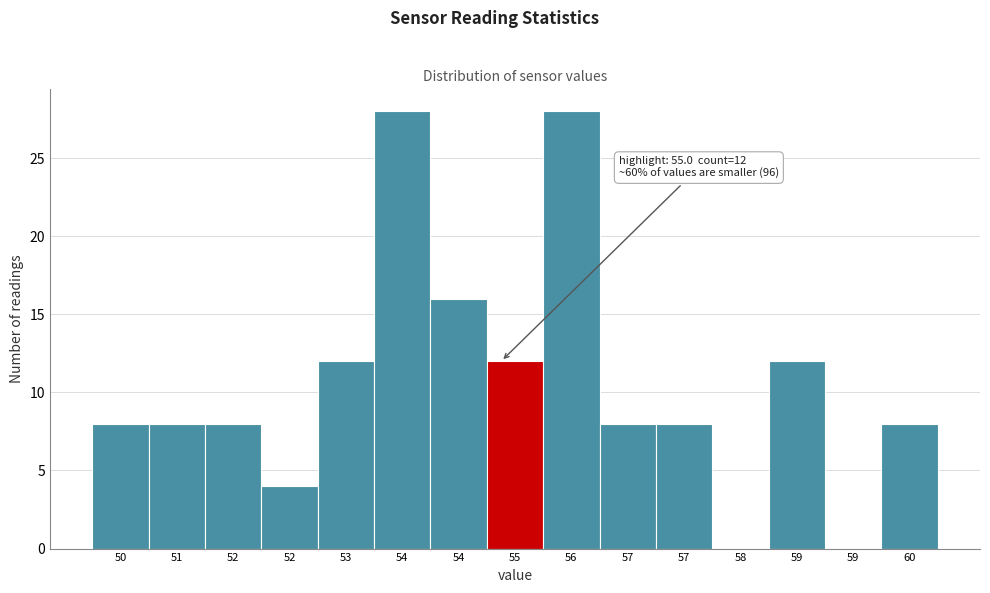

How many series are shown in this chart?

1